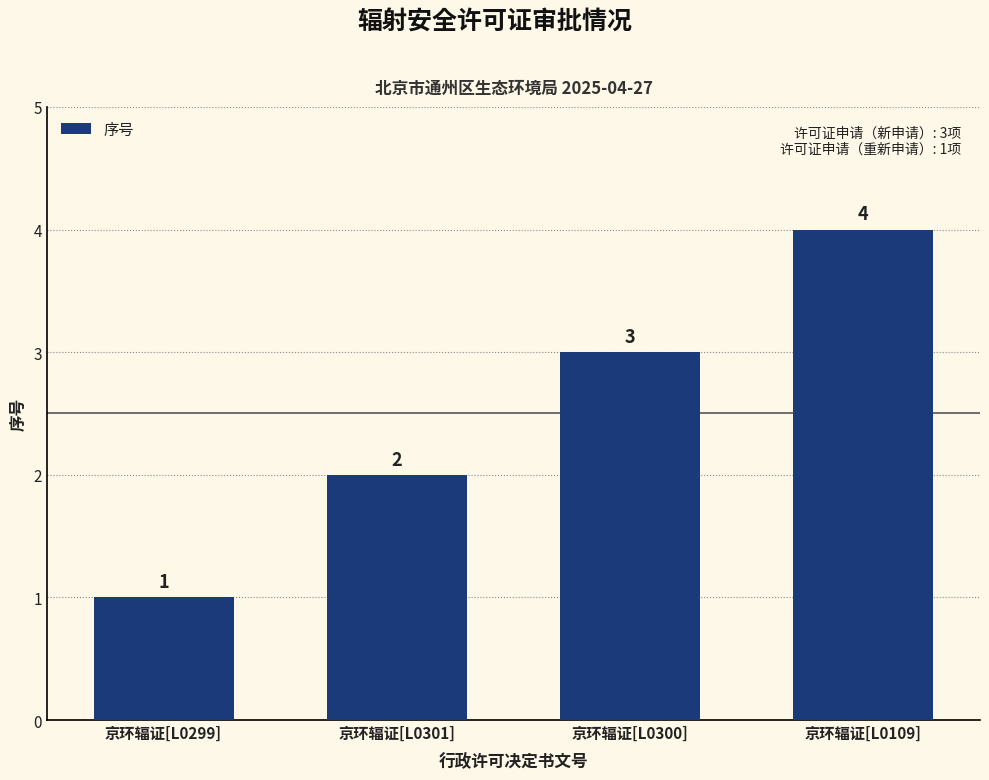

Reading right to left, list all the values displayed in this chart.

4	3	2	1